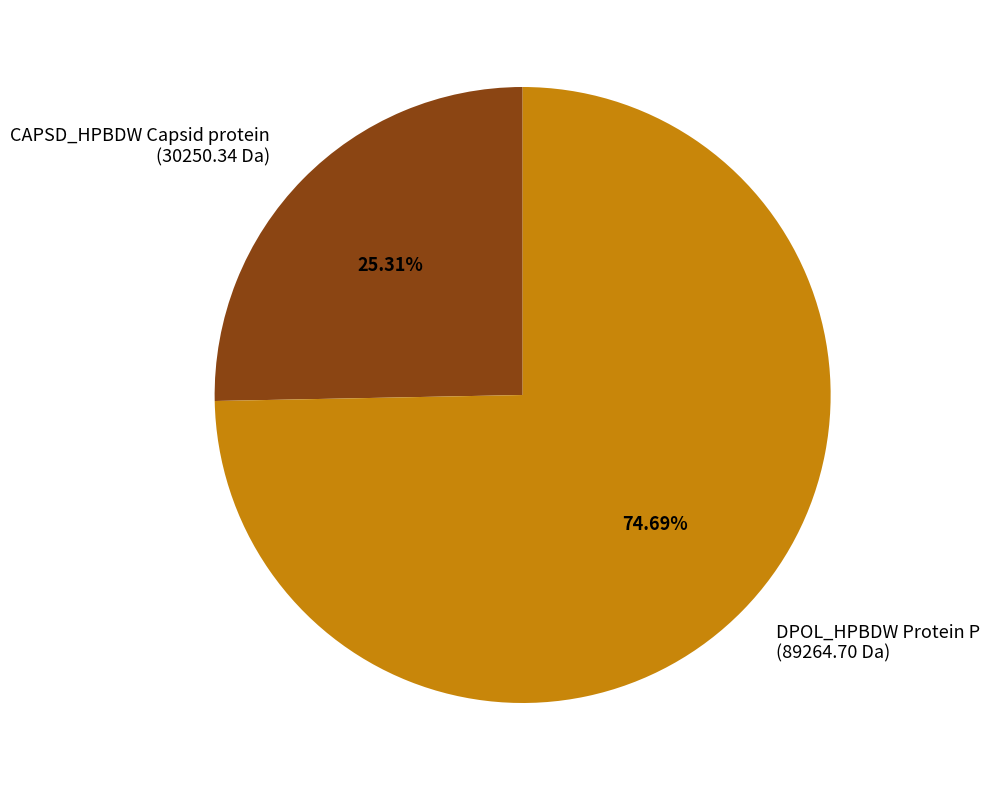

Rank the categories by value from lowest to highest.

CAPSD_HPBDW Capsid protein, DPOL_HPBDW Protein P